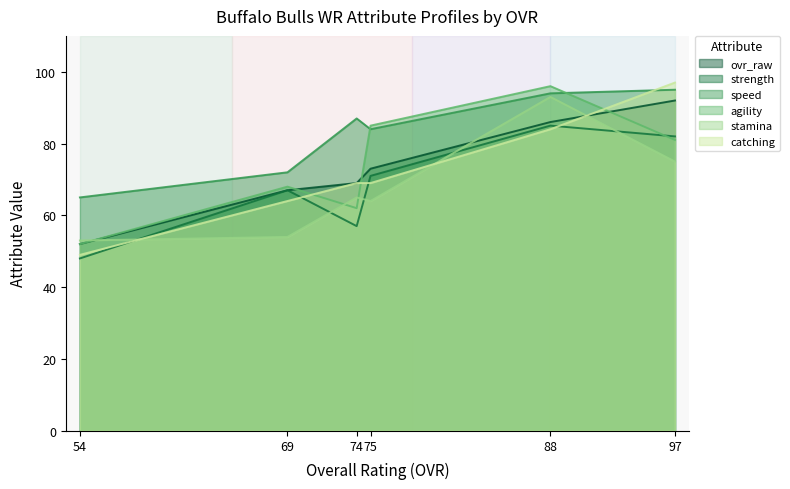

Where do strength and stamina first cross each other?

54 and 69